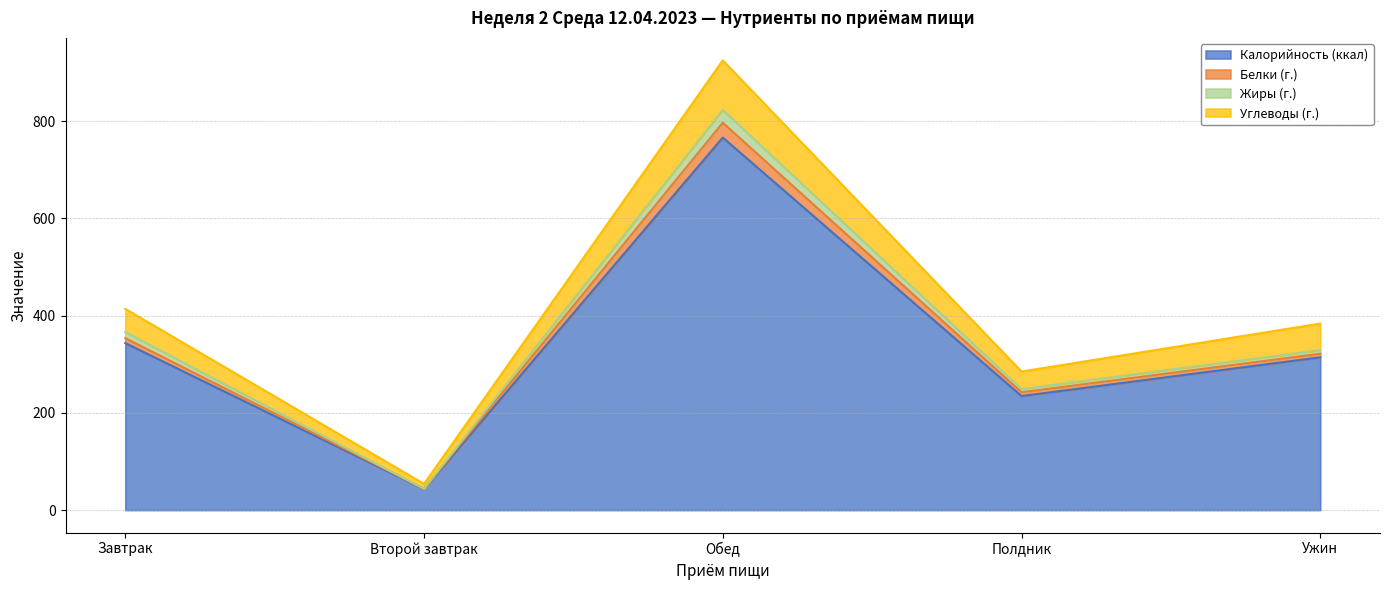

What is the total value across all series at Обед?

925.3